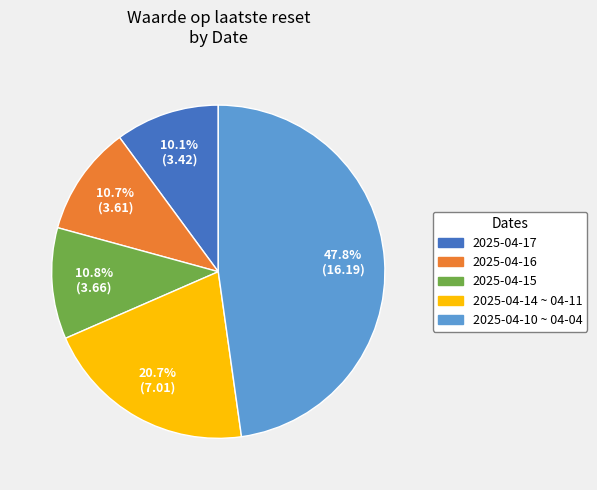

Does any single category account for the majority?

No